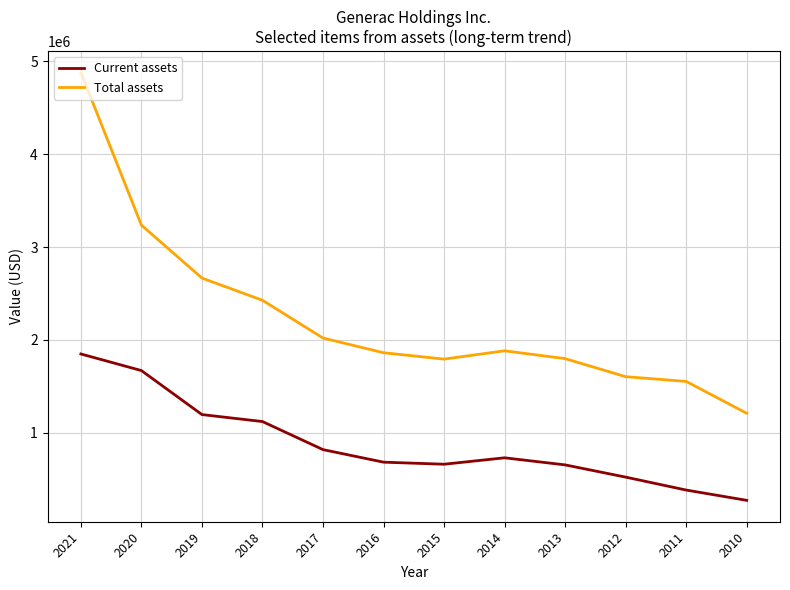

True or false: Total assets has a value of 3235423 at 2020.

True